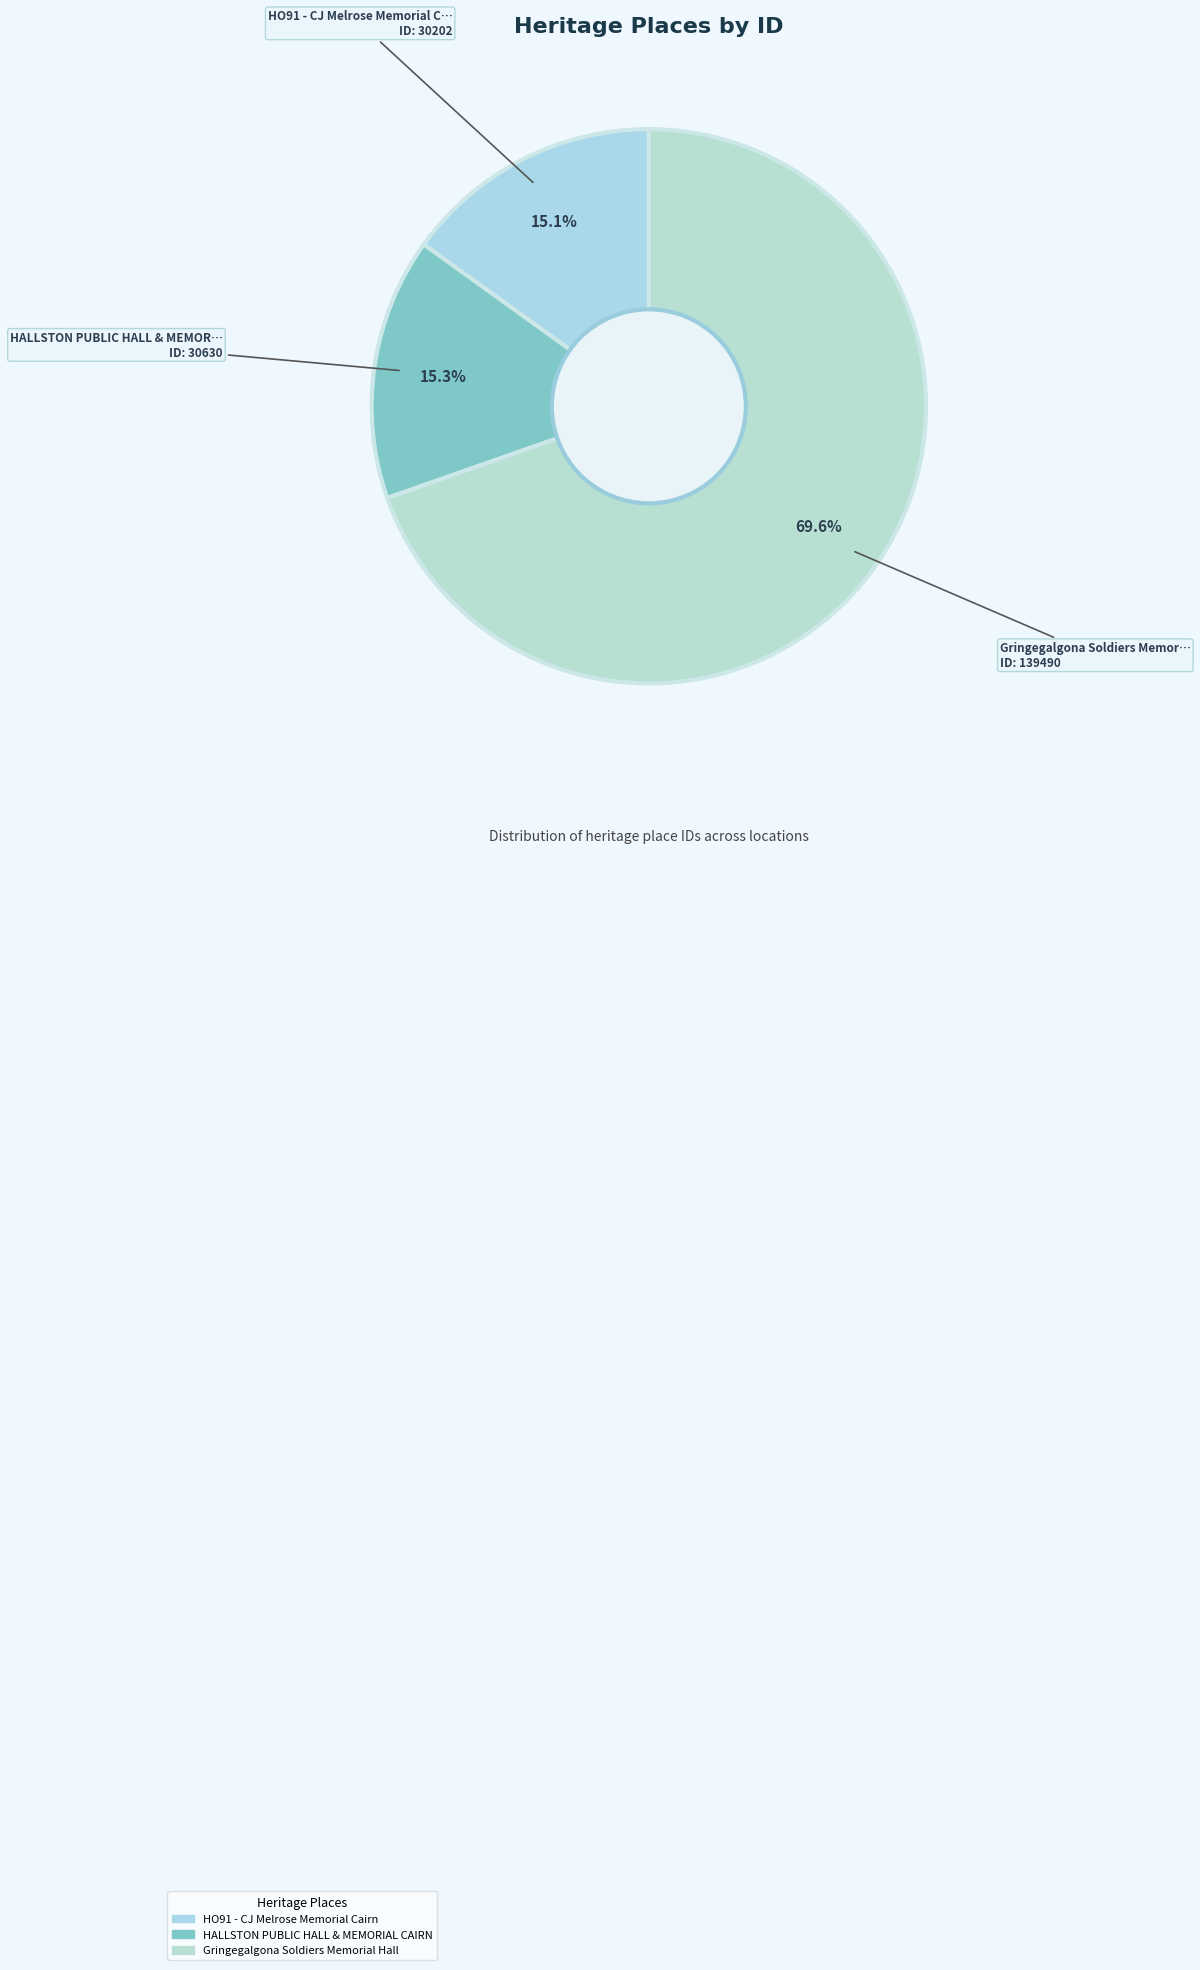

Combined, do HO91 - CJ Melrose Memorial Cairn and Gringegalgona Soldiers Memorial Hall account for over 50%?

Yes